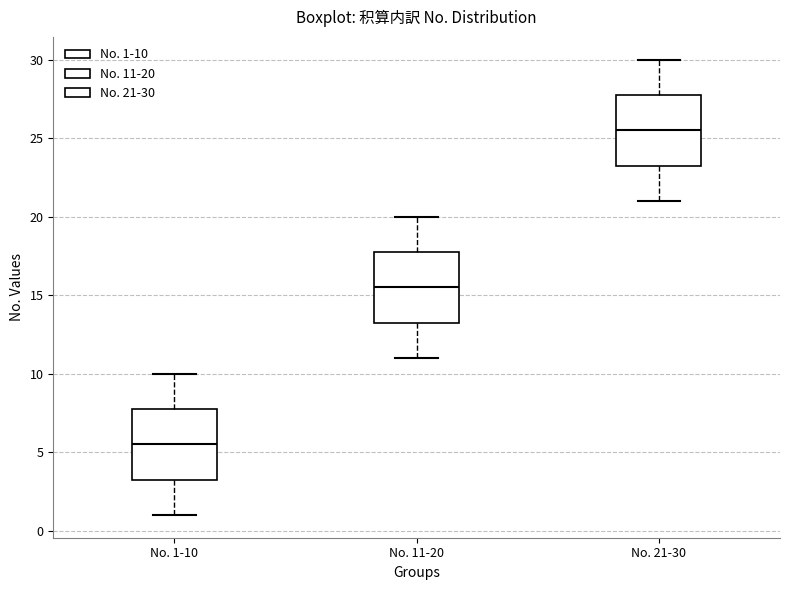

Reading left to right, transcribe this box plot: for each box, give where its median line is, the range the box spans, and where its two whiskers end, as read against the y-axis. The values are not printed on the chart, so give them approximately, as read against the axis.

No. 1-10: median 5.5, box 3.5 to 8.0, whiskers 1.0 to 10.0
No. 11-20: median 15.5, box 13.5 to 18.0, whiskers 11.0 to 20.0
No. 21-30: median 25.5, box 23.5 to 28.0, whiskers 21.0 to 30.0